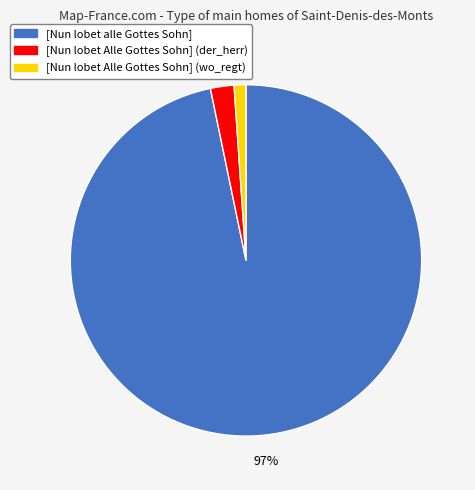

True or false: [Nun lobet Alle Gottes Sohn] (wo_regt) accounts for 11% of the total.

False